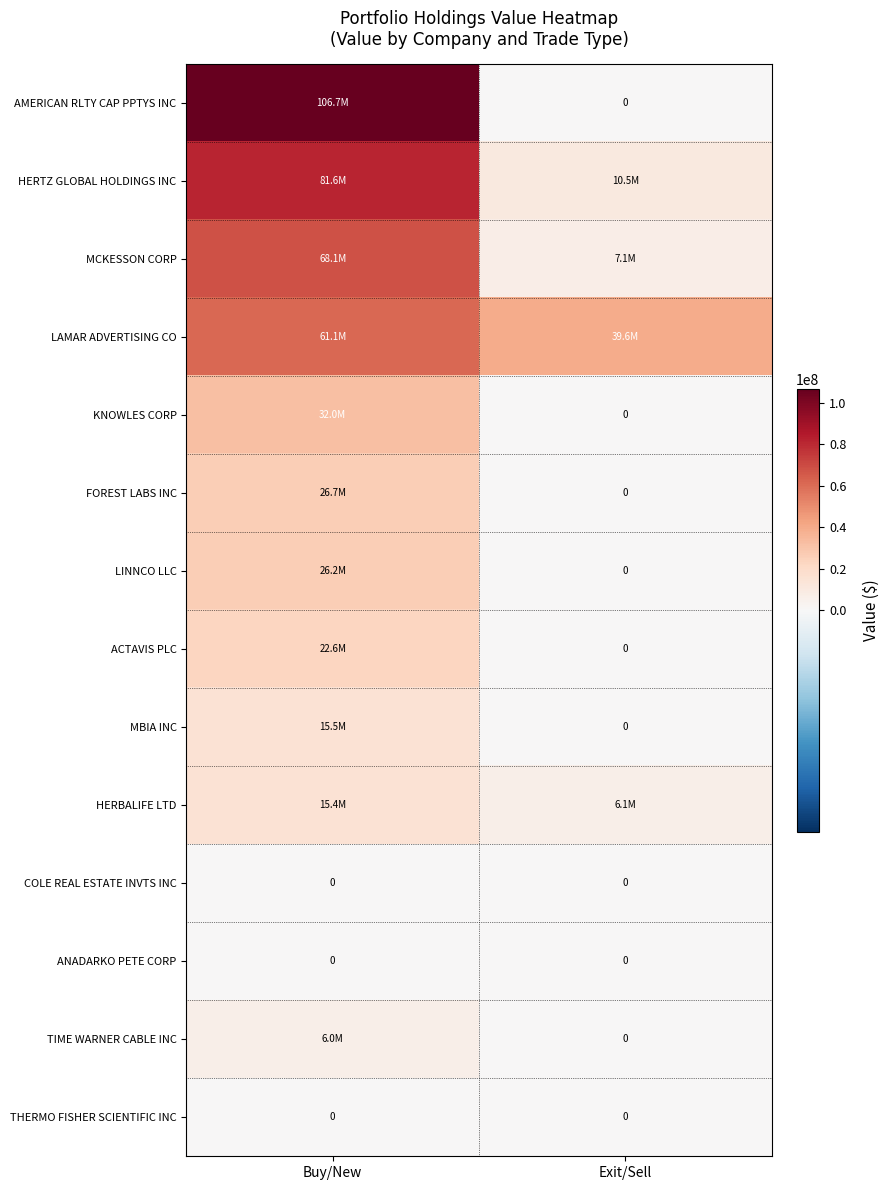

Which series has the largest total across all categories?

AMERICAN RLTY CAP PPTYS INC